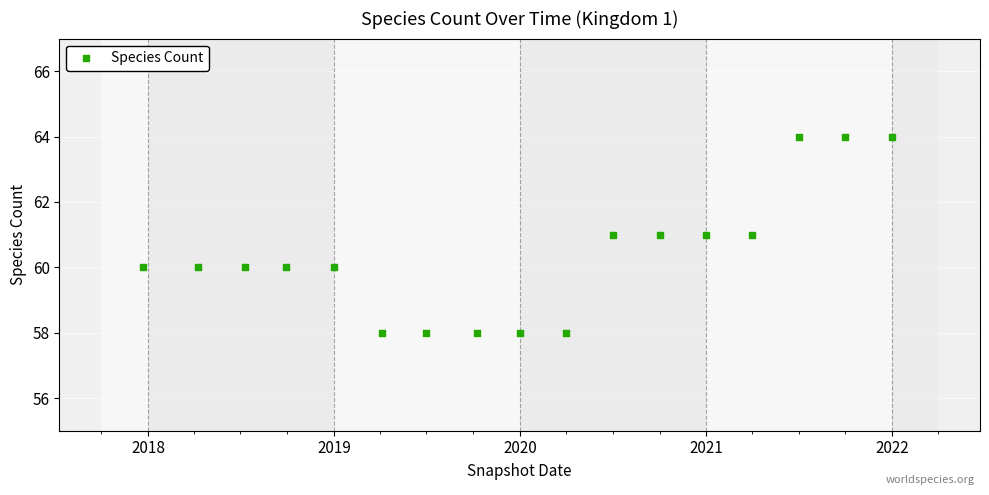

What is the range of Y values (max minus min)?

6